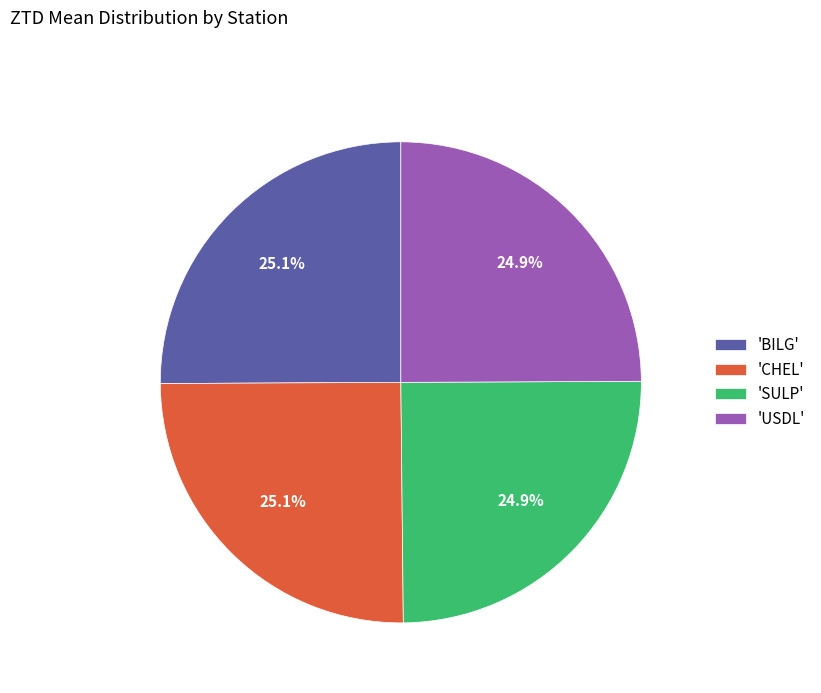

How many slices are in this pie chart?

4